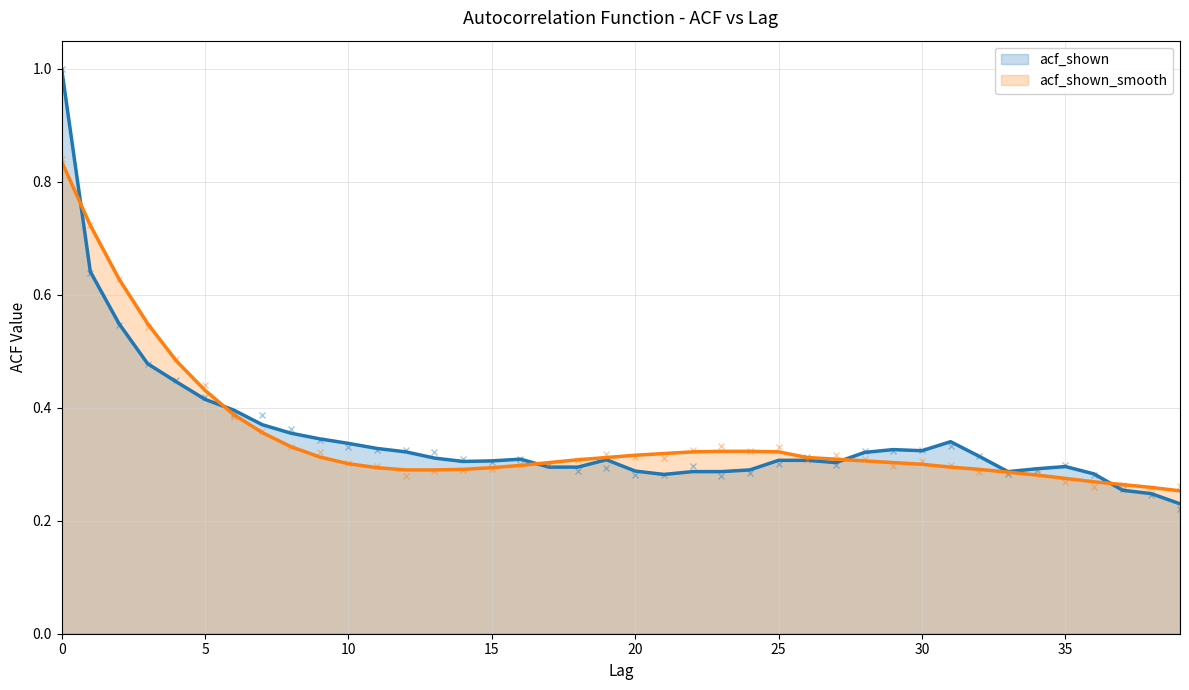

Rank the categories by acf_shown value from highest to lowest.

0, 1, 2, 3, 4, 5, 6, 7, 8, 9, 31, 10, 11, 29, 30, 12, 28, 32, 13, 16, 19, 25, 26, 15, 14, 27, 35, 17, 18, 34, 24, 20, 22, 23, 33, 36, 21, 37, 38, 39